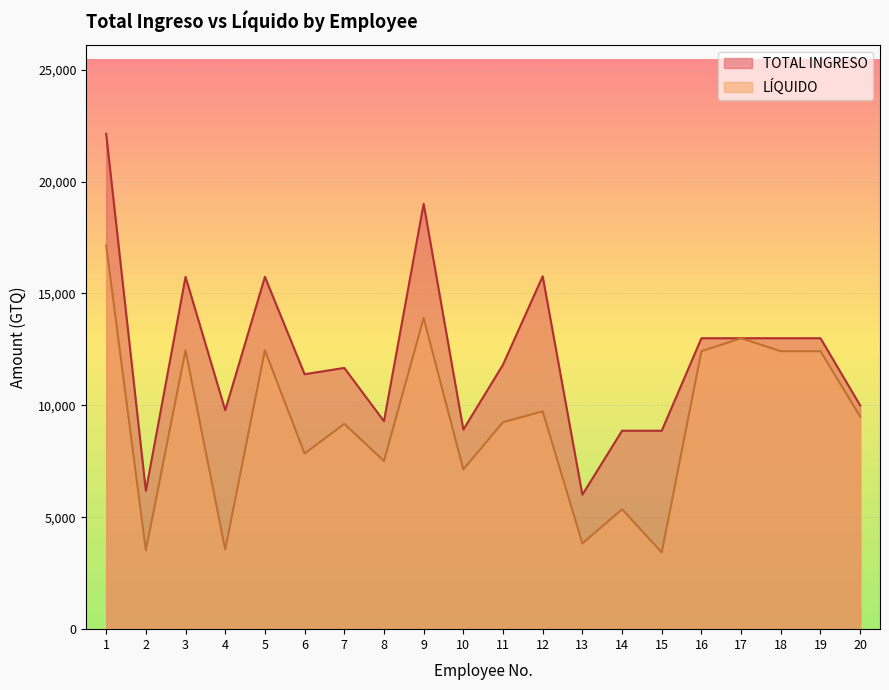

Reading left to right, what are all the values shown in this chart?

LÍQUIDO: 1=17145.5	2=3528.5	3=12460.2	4=3561.1	5=12460.2	6=7847.1	7=9175.8	8=7513.6	9=13903.0	10=7138.6	11=9249.4	12=9732.2	13=3832.2	14=5358.4	15=3428.9	16=12419.6	17=13000.0	18=12419.6	19=12419.6	20=9500.0
TOTAL INGRESO: 1=22134.4	2=6178.8	3=15742.3	4=9781.5	5=15742.3	6=11392.5	7=11672.8	8=9291.6	9=19005.6	10=8916.6	11=11820.3	12=15767.3	13=6008.6	14=8866.6	15=8866.6	16=13000.0	17=13000.0	18=13000.0	19=13000.0	20=10000.0